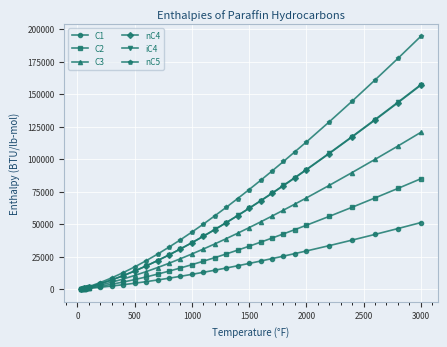

What is the maximum value for nC4?

156900.0